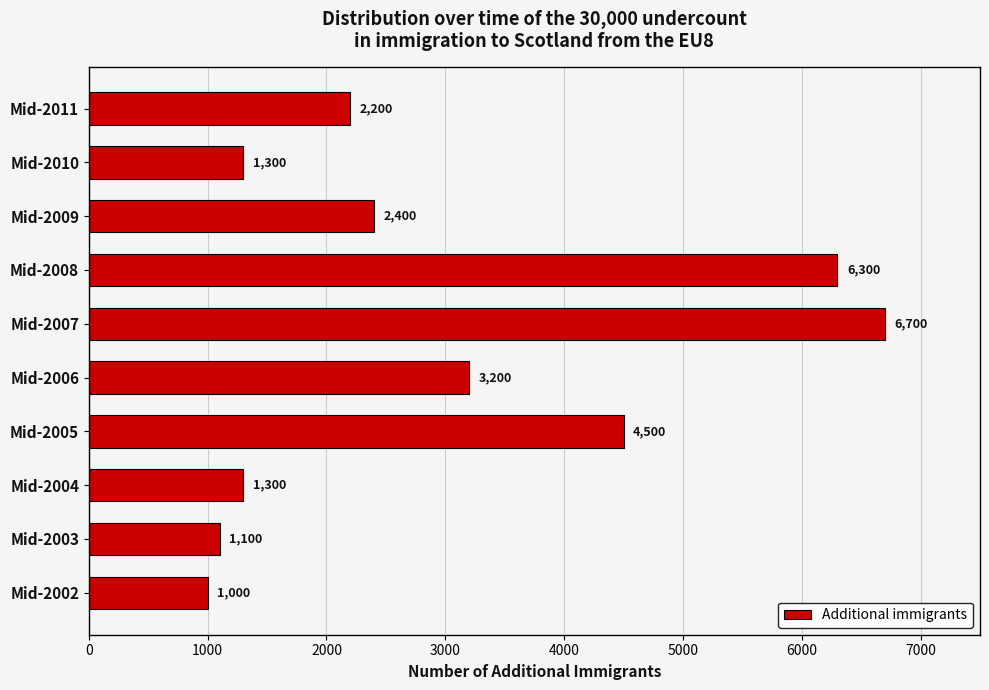

Are the bars horizontal?

Yes